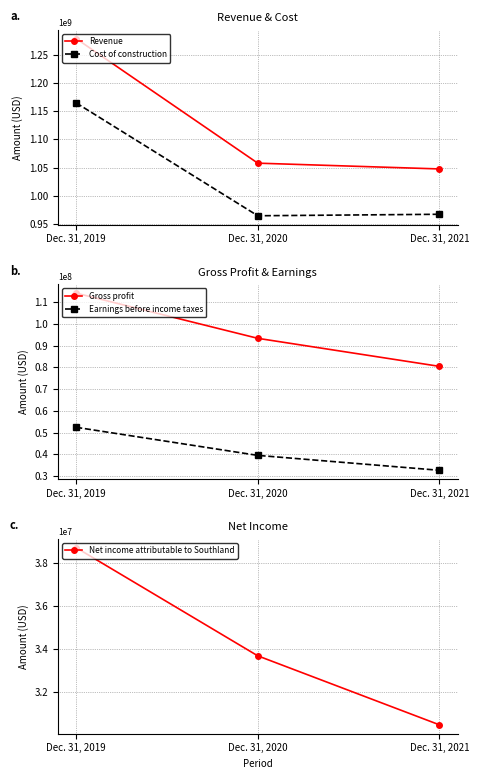

What is the value of the Net income attributable to Southland point at the 2nd from the left?

33668000